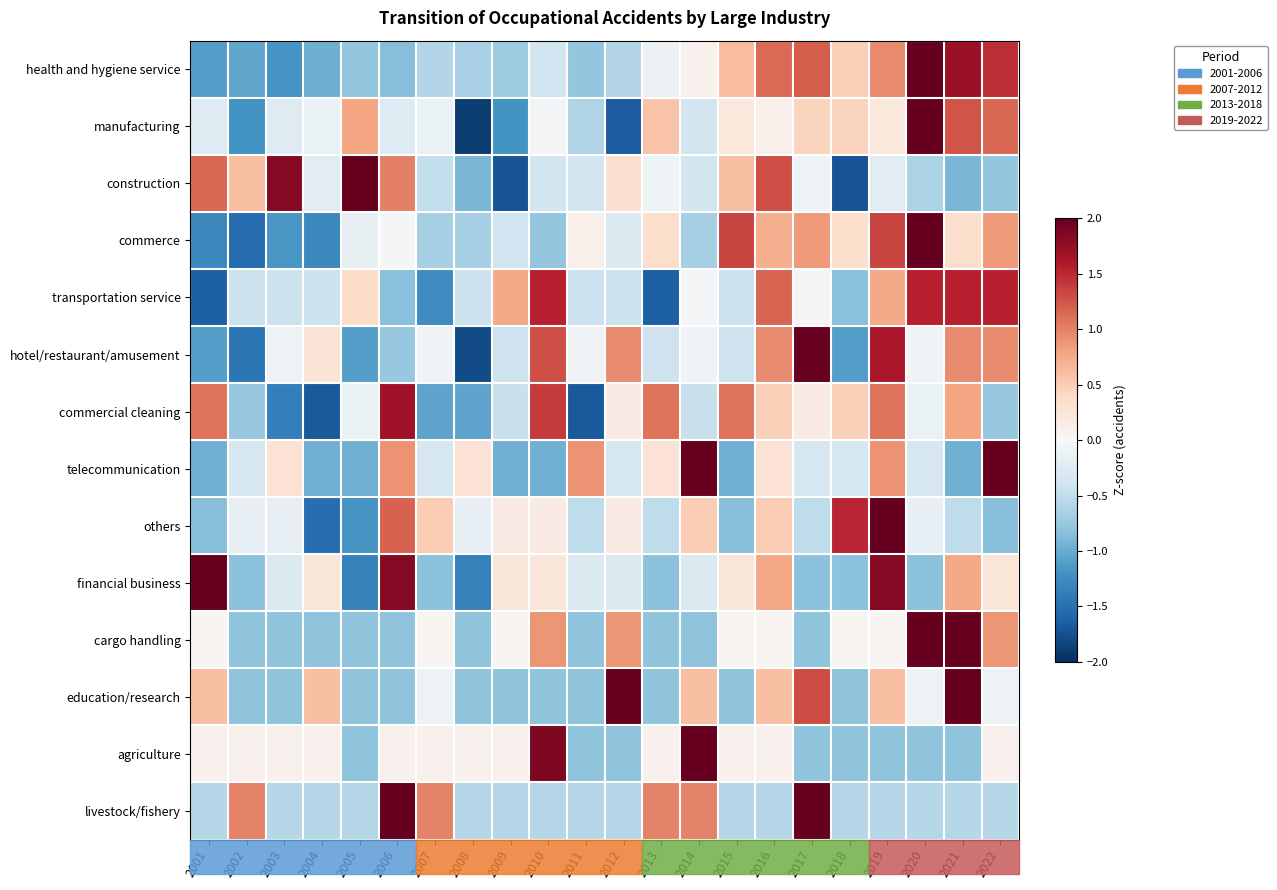

Reading right to left, extract all data points from this chart.

health and hygiene service: 2022=1.5	2021=1.7	2020=2.1	2019=0.9	2018=0.5	2017=1.2	2016=1.1	2015=0.6	2014=0.1	2013=-0.1	2012=-0.6	2011=-0.8	2010=-0.4	2009=-0.7	2008=-0.6	2007=-0.6	2006=-0.8	2005=-0.8	2004=-1.0	2003=-1.2	2002=-1.0	2001=-1.1
manufacturing: 2022=1.1	2021=1.3	2020=2.8	2019=0.2	2018=0.4	2017=0.4	2016=0.1	2015=0.2	2014=-0.4	2013=0.6	2012=-1.7	2011=-0.6	2010=-0.0	2009=-1.2	2008=-1.9	2007=-0.1	2006=-0.3	2005=0.8	2004=-0.1	2003=-0.3	2002=-1.2	2001=-0.3
construction: 2022=-0.8	2021=-0.9	2020=-0.6	2019=-0.2	2018=-1.7	2017=-0.1	2016=1.3	2015=0.6	2014=-0.4	2013=-0.1	2012=0.3	2011=-0.4	2010=-0.4	2009=-1.7	2008=-0.9	2007=-0.5	2006=1.0	2005=2.1	2004=-0.2	2003=1.8	2002=0.6	2001=1.1
commerce: 2022=0.9	2021=0.3	2020=2.6	2019=1.4	2018=0.3	2017=0.9	2016=0.7	2015=1.4	2014=-0.7	2013=0.3	2012=-0.3	2011=0.1	2010=-0.8	2009=-0.4	2008=-0.7	2007=-0.7	2006=-0.0	2005=-0.2	2004=-1.3	2003=-1.2	2002=-1.5	2001=-1.3
transportation service: 2022=1.6	2021=1.6	2020=1.6	2019=0.8	2018=-0.8	2017=-0.0	2016=1.2	2015=-0.4	2014=-0.0	2013=-1.6	2012=-0.4	2011=-0.4	2010=1.6	2009=0.8	2008=-0.4	2007=-1.2	2006=-0.8	2005=0.4	2004=-0.4	2003=-0.4	2002=-0.4	2001=-1.6
hotel/restaurant/amusement: 2022=0.9	2021=0.9	2020=-0.1	2019=1.6	2018=-1.1	2017=2.0	2016=0.9	2015=-0.4	2014=-0.1	2013=-0.4	2012=0.9	2011=-0.1	2010=1.3	2009=-0.4	2008=-1.8	2007=-0.1	2006=-0.8	2005=-1.1	2004=0.3	2003=-0.1	2002=-1.4	2001=-1.1
commercial cleaning: 2022=-0.8	2021=0.8	2020=-0.1	2019=1.1	2018=0.5	2017=0.2	2016=0.5	2015=1.1	2014=-0.4	2013=1.1	2012=0.2	2011=-1.7	2010=1.4	2009=-0.4	2008=-1.1	2007=-1.1	2006=1.7	2005=-0.1	2004=-1.7	2003=-1.4	2002=-0.8	2001=1.1
telecommunication: 2022=2.1	2021=-1.0	2020=-0.3	2019=0.9	2018=-0.3	2017=-0.3	2016=0.3	2015=-1.0	2014=2.8	2013=0.3	2012=-0.3	2011=0.9	2010=-1.0	2009=-1.0	2008=0.3	2007=-0.3	2006=0.9	2005=-1.0	2004=-1.0	2003=0.3	2002=-0.3	2001=-1.0
others: 2022=-0.8	2021=-0.5	2020=-0.2	2019=3.2	2018=1.5	2017=-0.5	2016=0.5	2015=-0.8	2014=0.5	2013=-0.5	2012=0.2	2011=-0.5	2010=0.2	2009=0.2	2008=-0.2	2007=0.5	2006=1.2	2005=-1.2	2004=-1.5	2003=-0.2	2002=-0.2	2001=-0.8
financial business: 2022=0.2	2021=0.8	2020=-0.8	2019=1.8	2018=-0.8	2017=-0.8	2016=0.8	2015=0.2	2014=-0.3	2013=-0.8	2012=-0.3	2011=-0.3	2010=0.2	2009=0.2	2008=-1.4	2007=-0.8	2006=1.8	2005=-1.4	2004=0.2	2003=-0.3	2002=-0.8	2001=2.4
cargo handling: 2022=0.9	2021=2.6	2020=2.6	2019=0.0	2018=0.0	2017=-0.8	2016=0.0	2015=0.0	2014=-0.8	2013=-0.8	2012=0.9	2011=-0.8	2010=0.9	2009=0.0	2008=-0.8	2007=0.0	2006=-0.8	2005=-0.8	2004=-0.8	2003=-0.8	2002=-0.8	2001=0.0
education/research: 2022=-0.1	2021=2.7	2020=-0.1	2019=0.6	2018=-0.8	2017=1.3	2016=0.6	2015=-0.8	2014=0.6	2013=-0.8	2012=2.0	2011=-0.8	2010=-0.8	2009=-0.8	2008=-0.8	2007=-0.1	2006=-0.8	2005=-0.8	2004=0.6	2003=-0.8	2002=-0.8	2001=0.6
agriculture: 2022=0.1	2021=-0.8	2020=-0.8	2019=-0.8	2018=-0.8	2017=-0.8	2016=0.1	2015=0.1	2014=3.6	2013=0.1	2012=-0.8	2011=-0.8	2010=1.9	2009=0.1	2008=0.1	2007=0.1	2006=0.1	2005=-0.8	2004=0.1	2003=0.1	2002=0.1	2001=0.1
livestock/fishery: 2022=-0.6	2021=-0.6	2020=-0.6	2019=-0.6	2018=-0.6	2017=2.5	2016=-0.6	2015=-0.6	2014=1.0	2013=1.0	2012=-0.6	2011=-0.6	2010=-0.6	2009=-0.6	2008=-0.6	2007=1.0	2006=2.5	2005=-0.6	2004=-0.6	2003=-0.6	2002=1.0	2001=-0.6